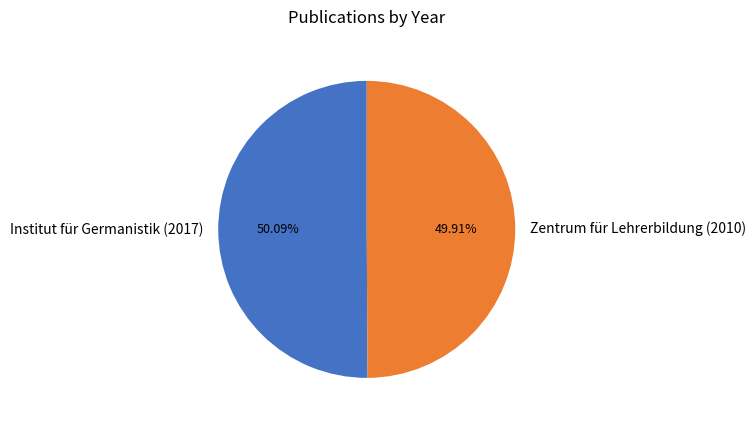

To the nearest percent, what is the average slice percentage?

50%